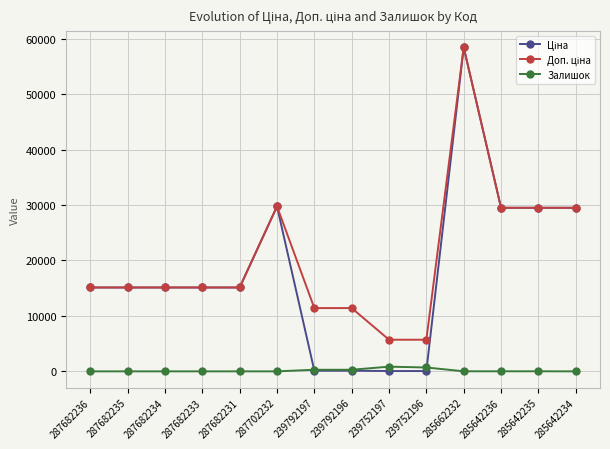

How many distinct data groups are displayed?

3